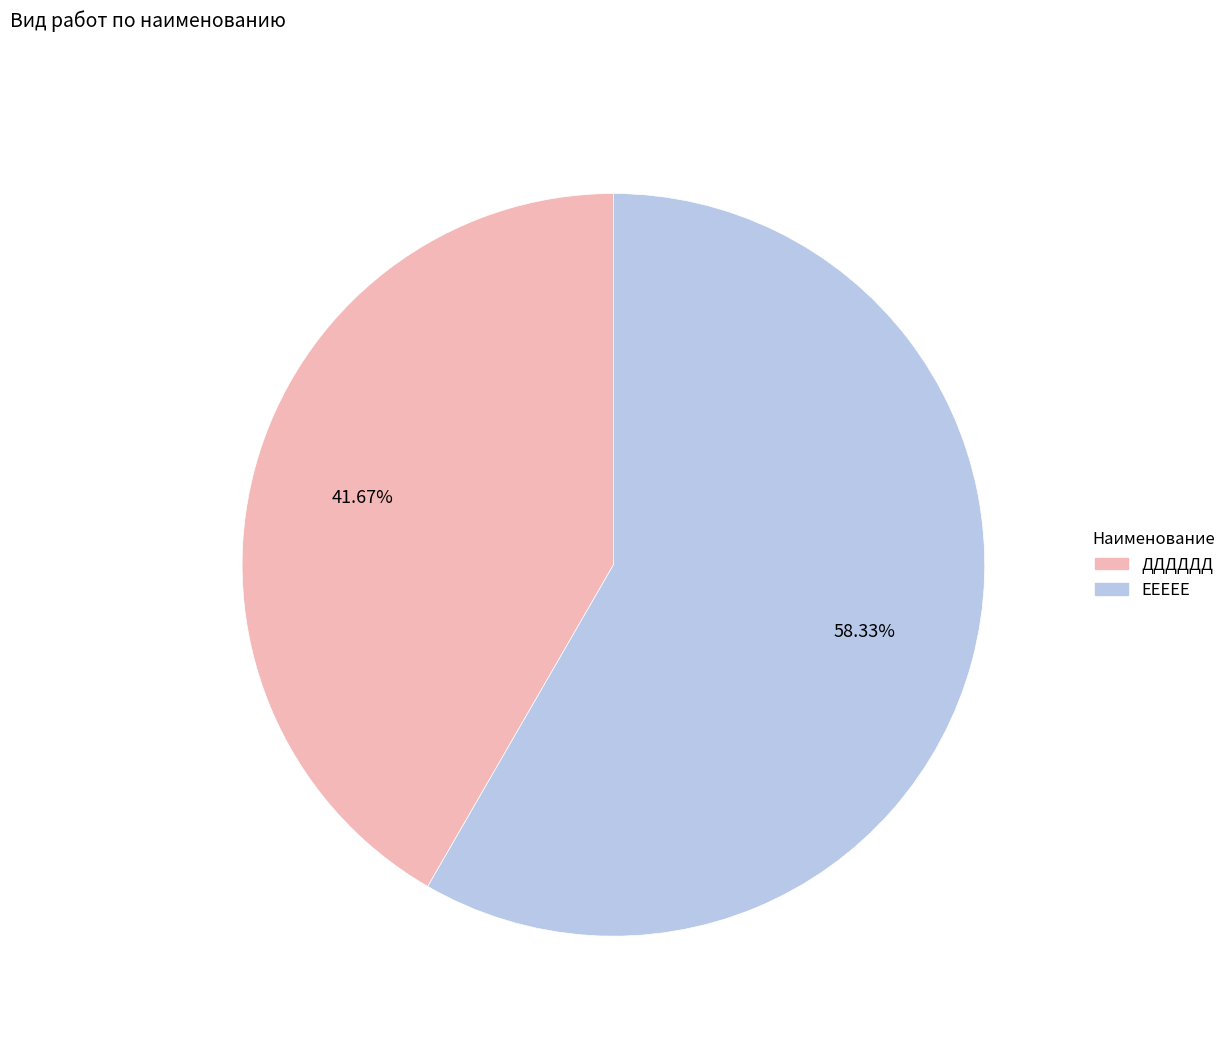

To the nearest percent, what percentage of the pie is ЕЕЕЕЕ?

58%